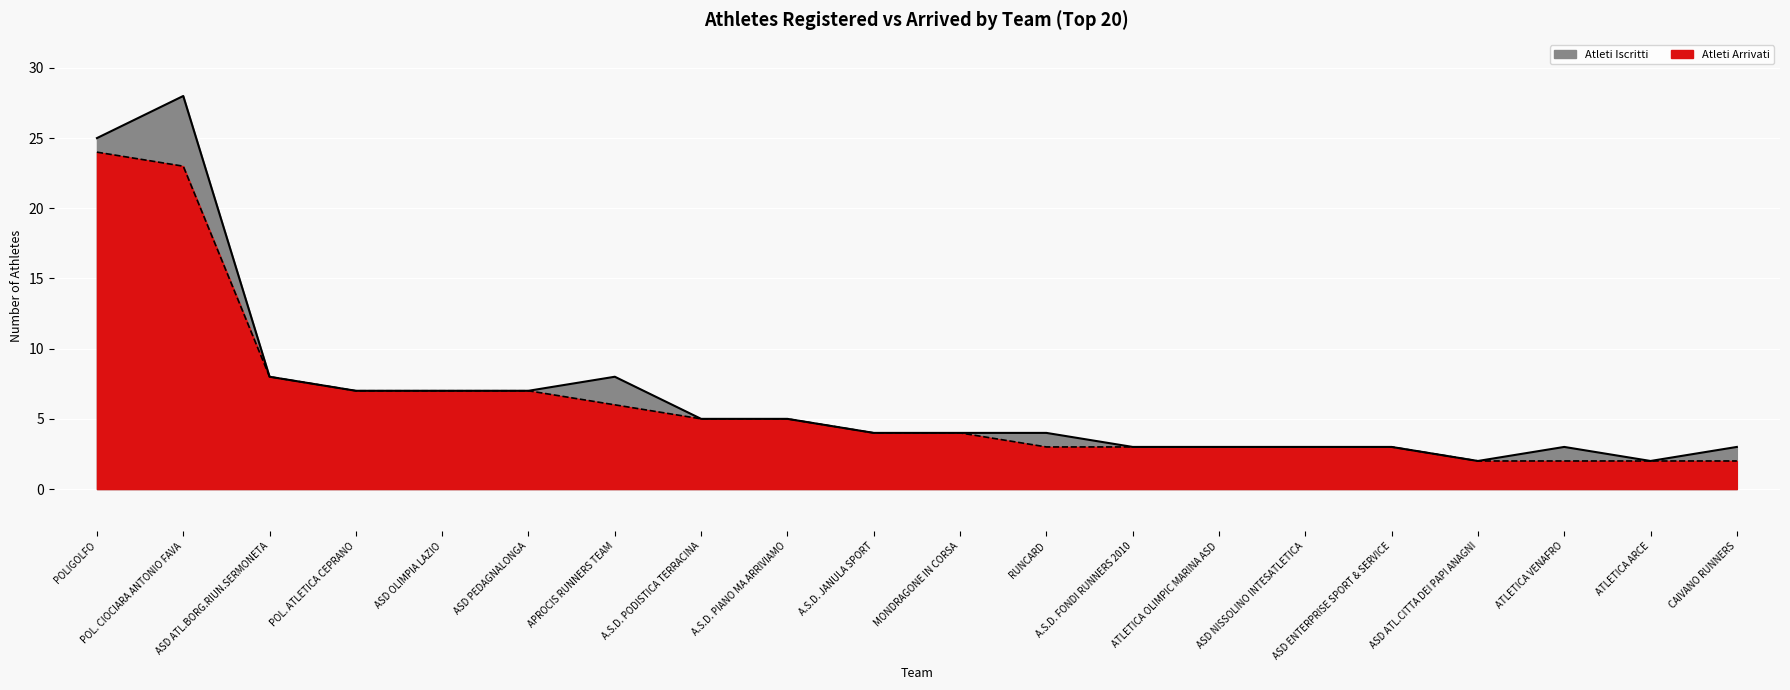

At which category does Atleti Iscritti reach its first local peak?

POL. CIOCIARA ANTONIO FAVA